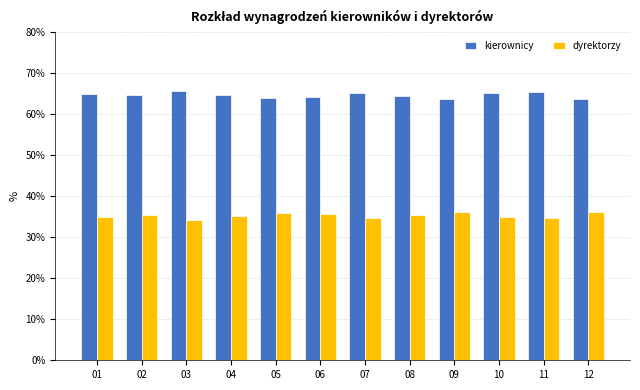

What is the difference between the highest and lowest values at 06?

28.5